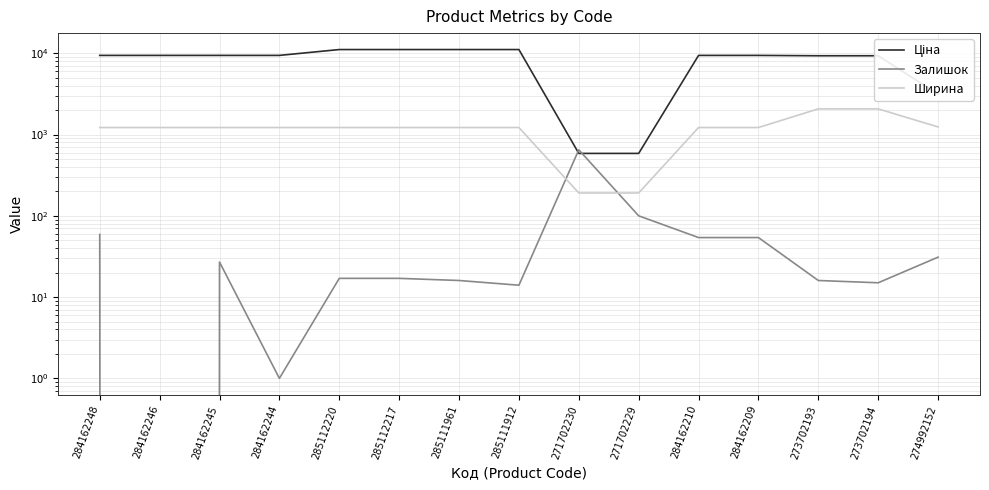

Does the chart display data point markers on the line(s)?

No